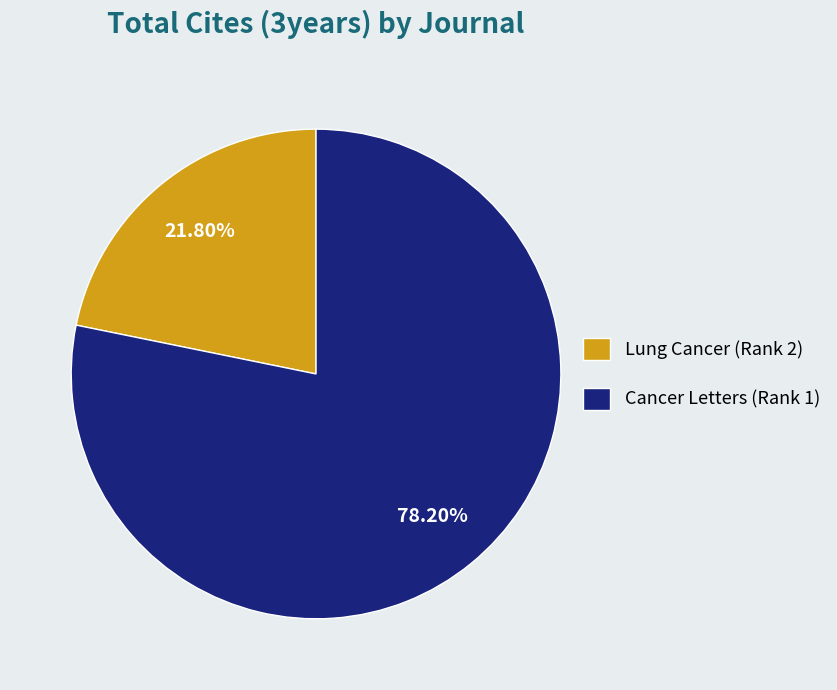

To the nearest percent, what percentage of the pie is Cancer Letters (Rank 1)?

78%